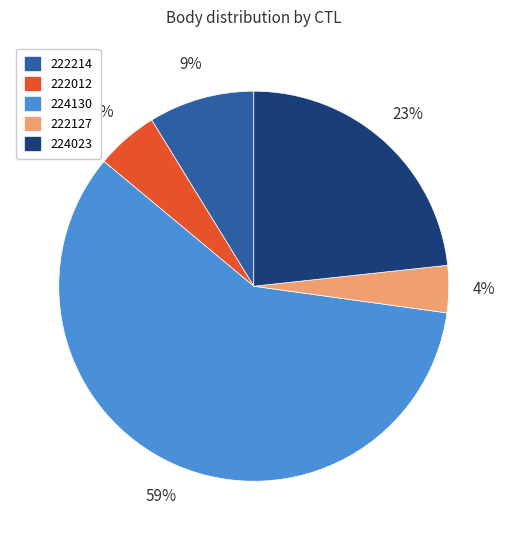

Which category has the smallest portion of the pie?

222127